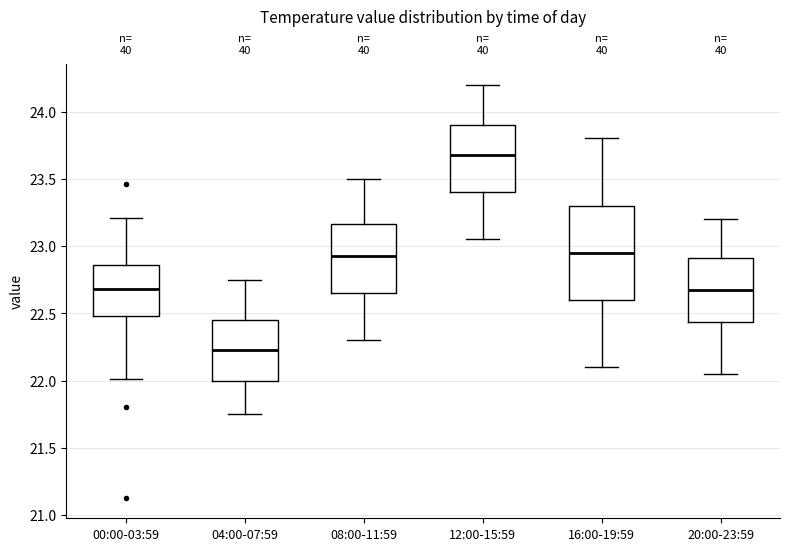

Reading left to right, read every box against the y-axis: the position of its median line, the range the box covers, and the ends of its whiskers. The values are not printed on the chart, so give them approximately, as read against the axis.

00:00-03:59: median 22.70, box 22.50 to 22.85, whiskers 22.00 to 23.20
04:00-07:59: median 22.25, box 22.00 to 22.45, whiskers 21.75 to 22.75
08:00-11:59: median 22.95, box 22.65 to 23.15, whiskers 22.30 to 23.50
12:00-15:59: median 23.70, box 23.40 to 23.90, whiskers 23.05 to 24.20
16:00-19:59: median 22.95, box 22.60 to 23.30, whiskers 22.10 to 23.80
20:00-23:59: median 22.70, box 22.45 to 22.90, whiskers 22.05 to 23.20